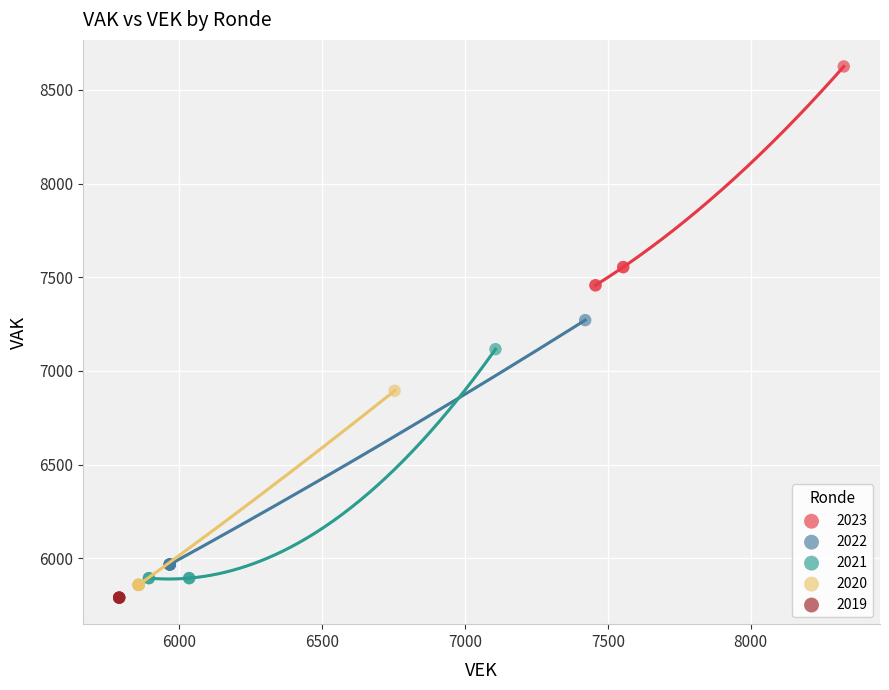

Which series reaches the maximum Y coordinate?

2023